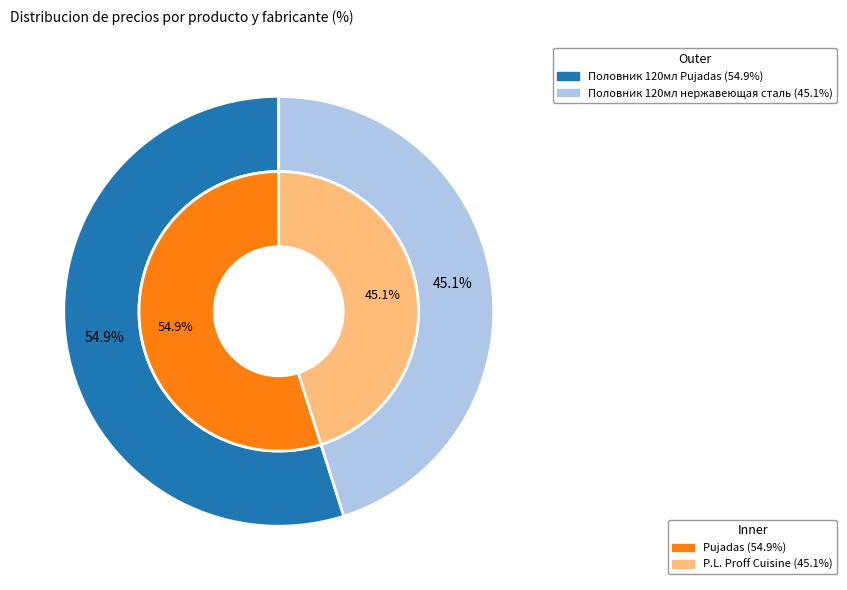

Is the sum of Половник 120мл нержавеющая сталь and Половник 120мл Pujadas greater than half?

Yes